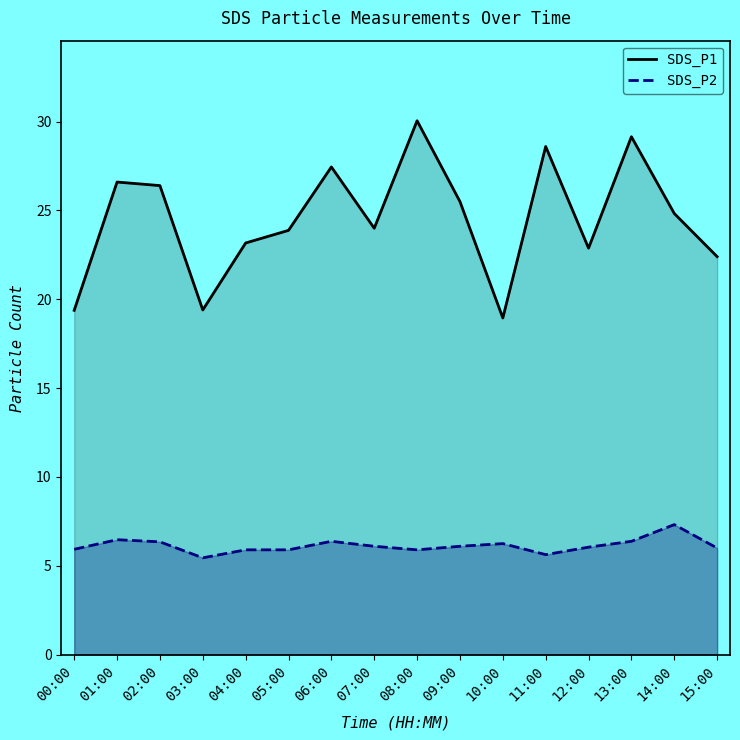

What is the value of the SDS_P1 point at the 2nd from the left?

26.6